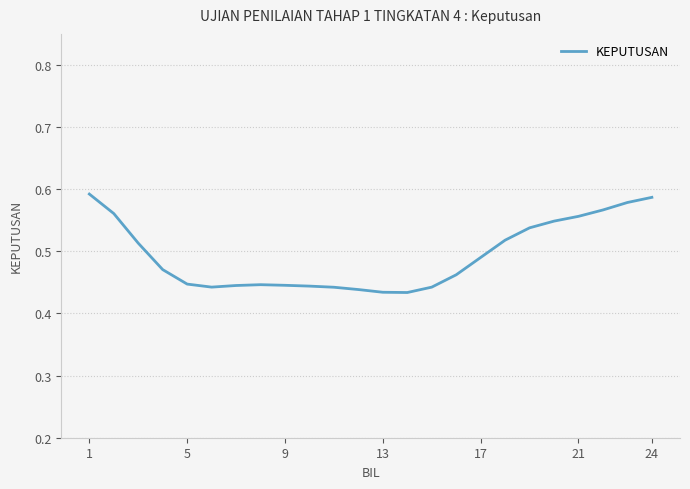

How many points are lower than both their immediate neighbors (excluding endpoints)?

2